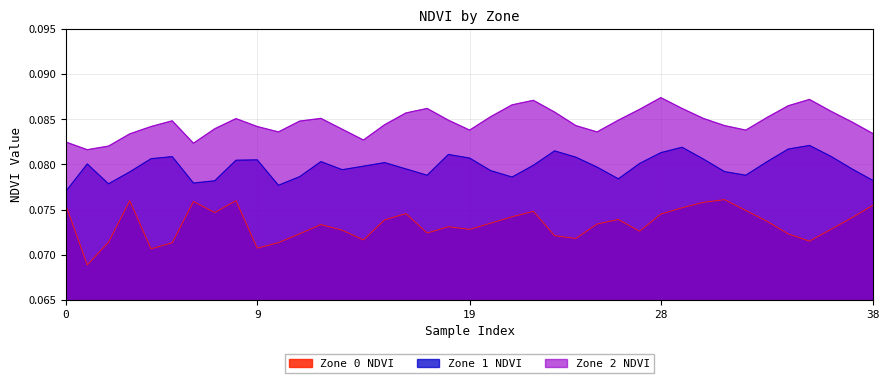

Count the Zone 0 NDVI values in the range 0 to 1.

39